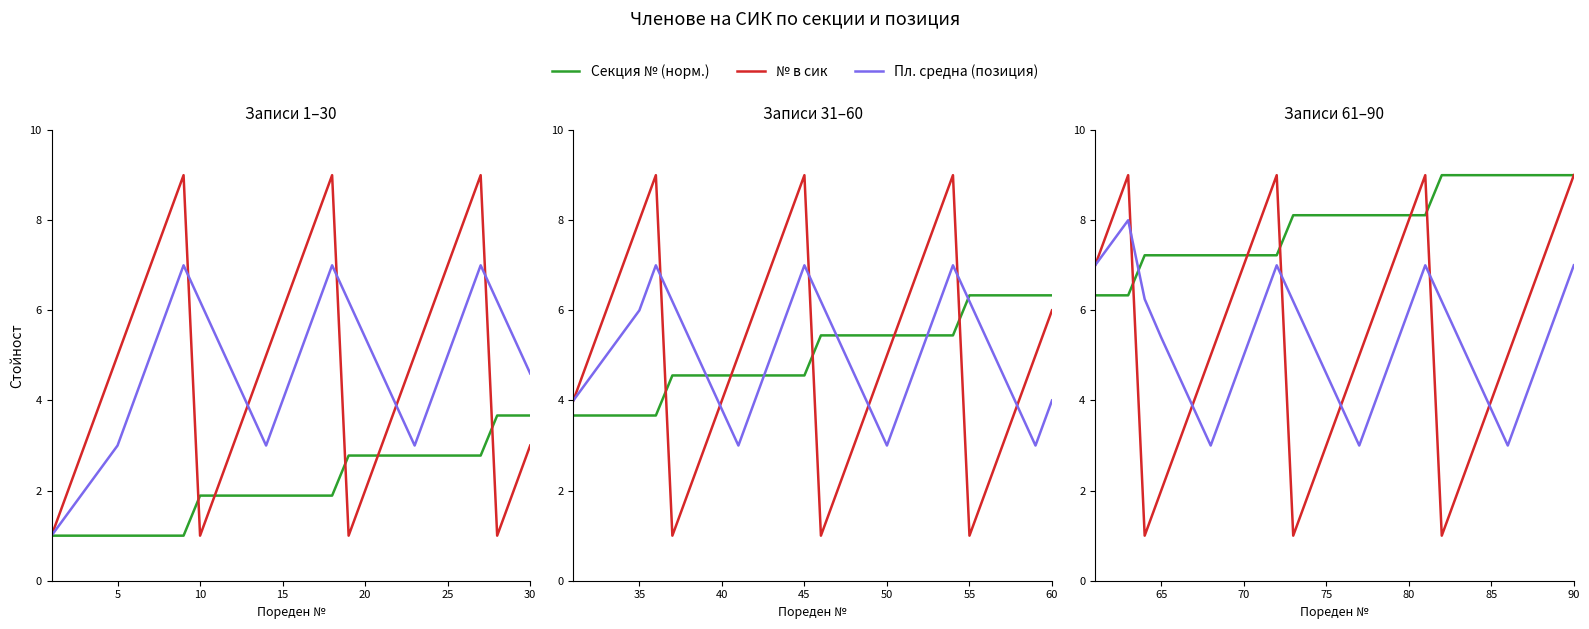

The № в сик series shows 0.5 at 13. True or false?

False